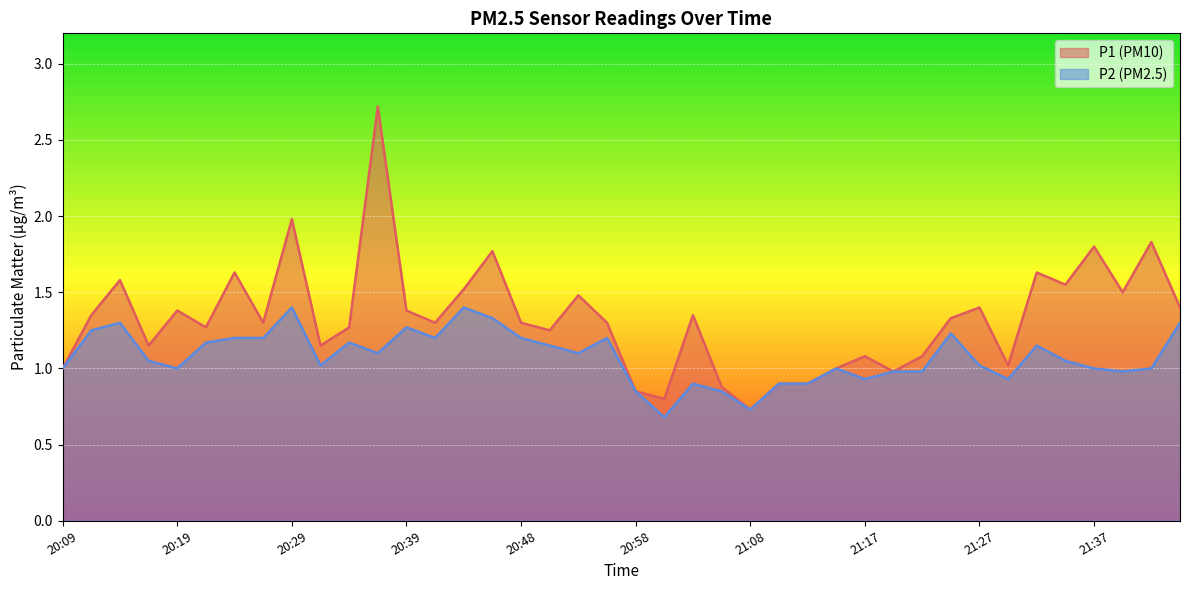

What is the label of the 11th point from the right?

21:20